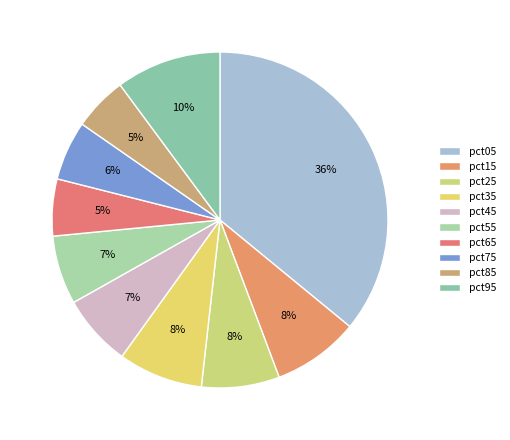

Rank the categories by value from highest to lowest.

pct05, pct95, pct15, pct35, pct25, pct45, pct55, pct75, pct65, pct85